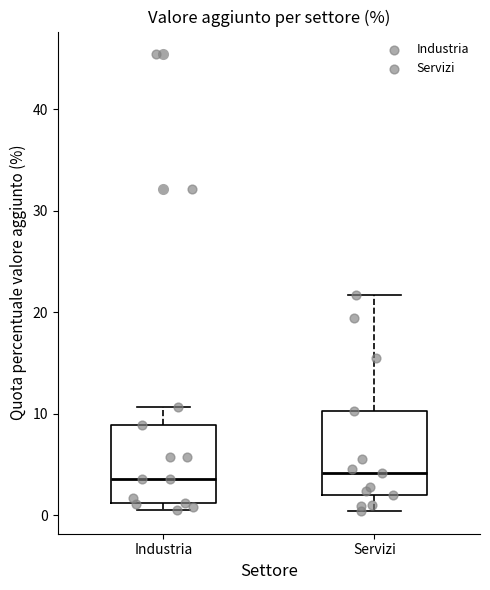

Reading left to right, read every box against the y-axis: the position of its median line, the range the box covers, and the ends of its whiskers. The values are not printed on the chart, so give them approximately, as read against the axis.

Industria: median 4, box 1 to 9, whiskers 1 (just below the box's lower edge) to 11
Servizi: median 4, box 2 to 10, whiskers 0 to 22